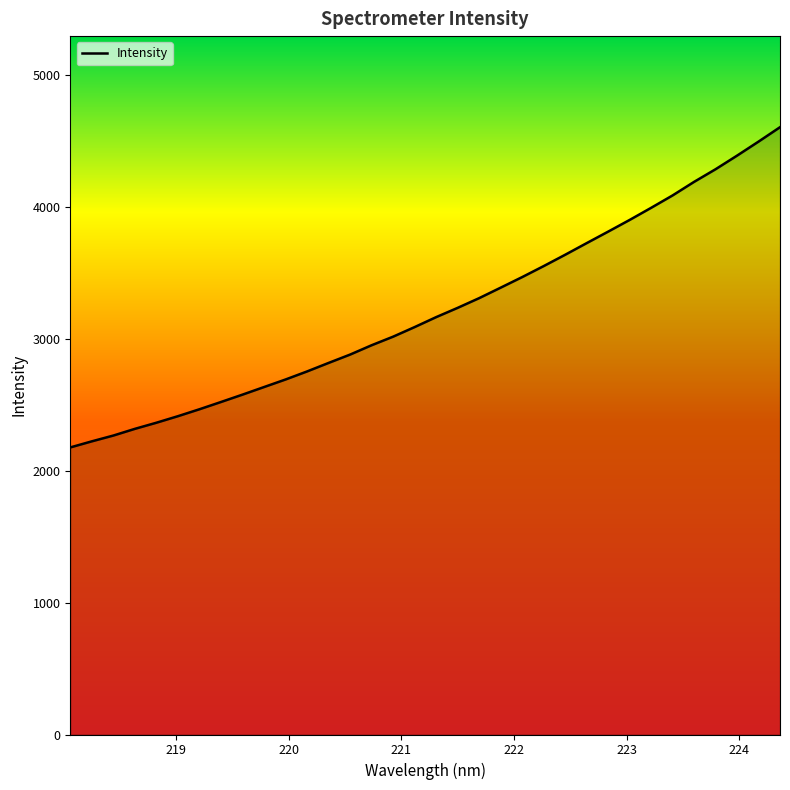

What is the maximum value shown in the chart?

4606.0